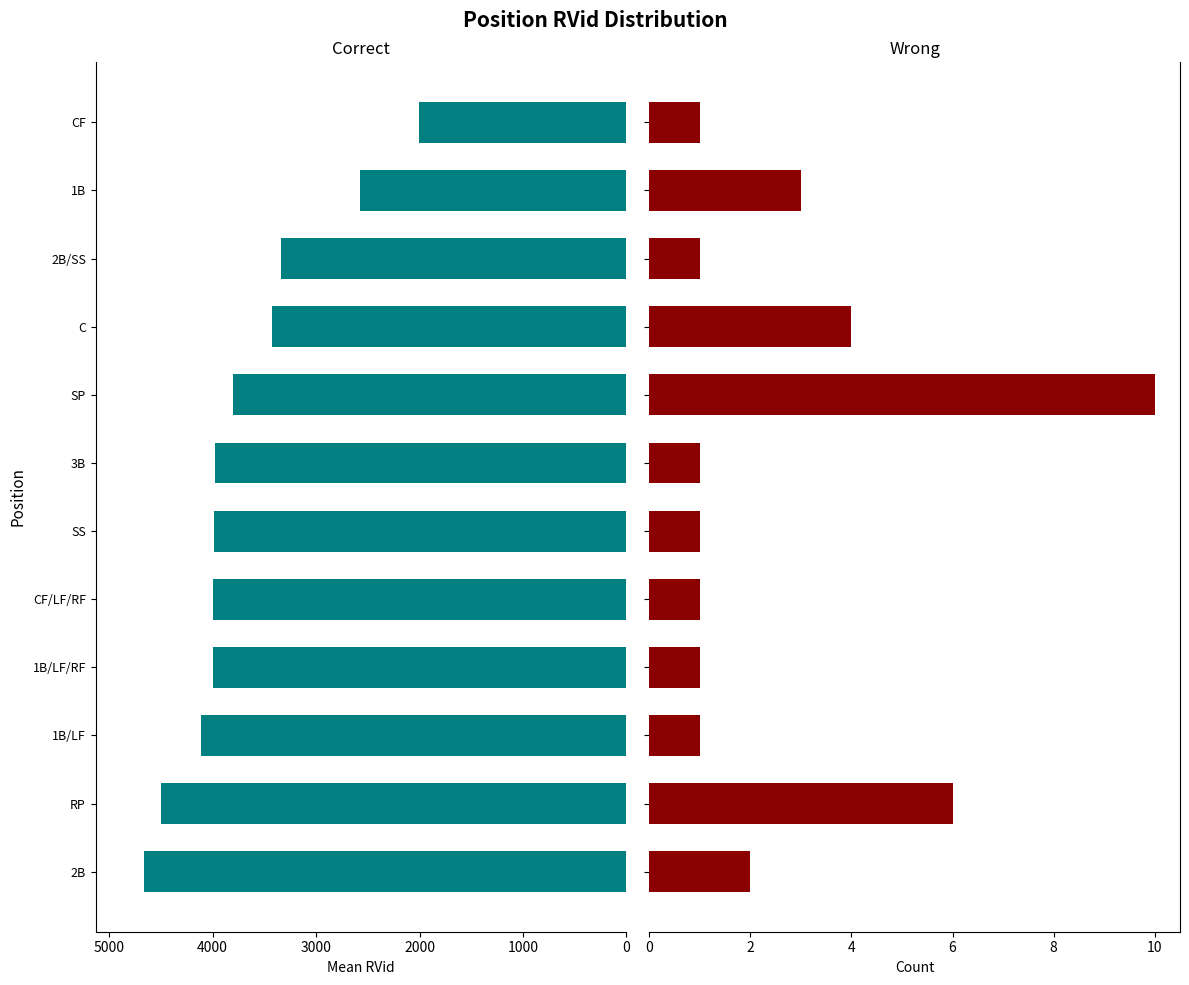

Reading right to left, transcribe all the data shown in this chart.

Correct: 2006.0	2571.0	3336.0	3422.5	3805.2	3979.0	3984.0	3996.0	4000.0	4114.0	4500.7	4664.5
Wrong: 1.0	3.0	1.0	4.0	10.0	1.0	1.0	1.0	1.0	1.0	6.0	2.0